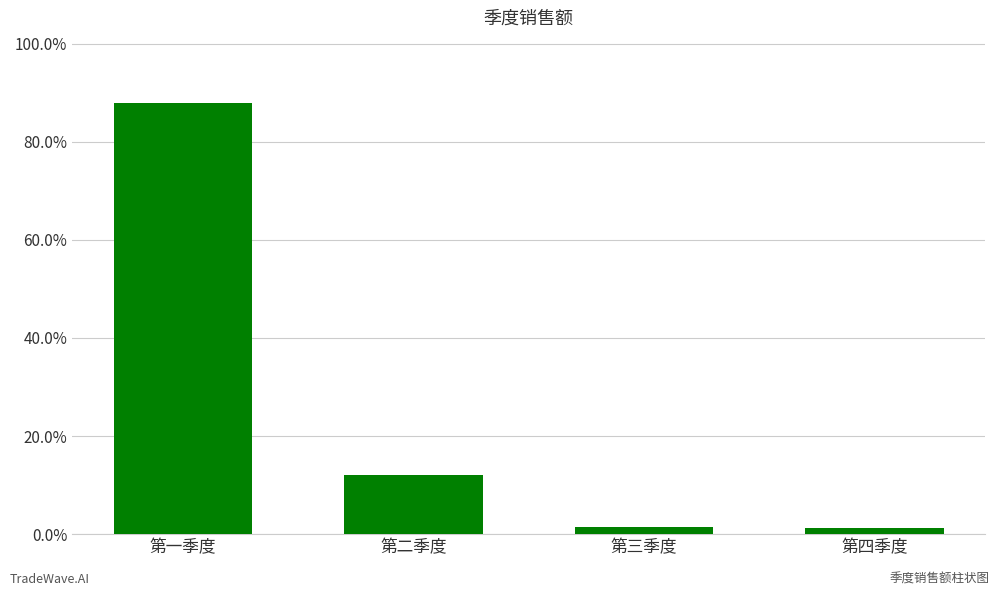

Is it true that the value at 第一季度 is 127.7?

False